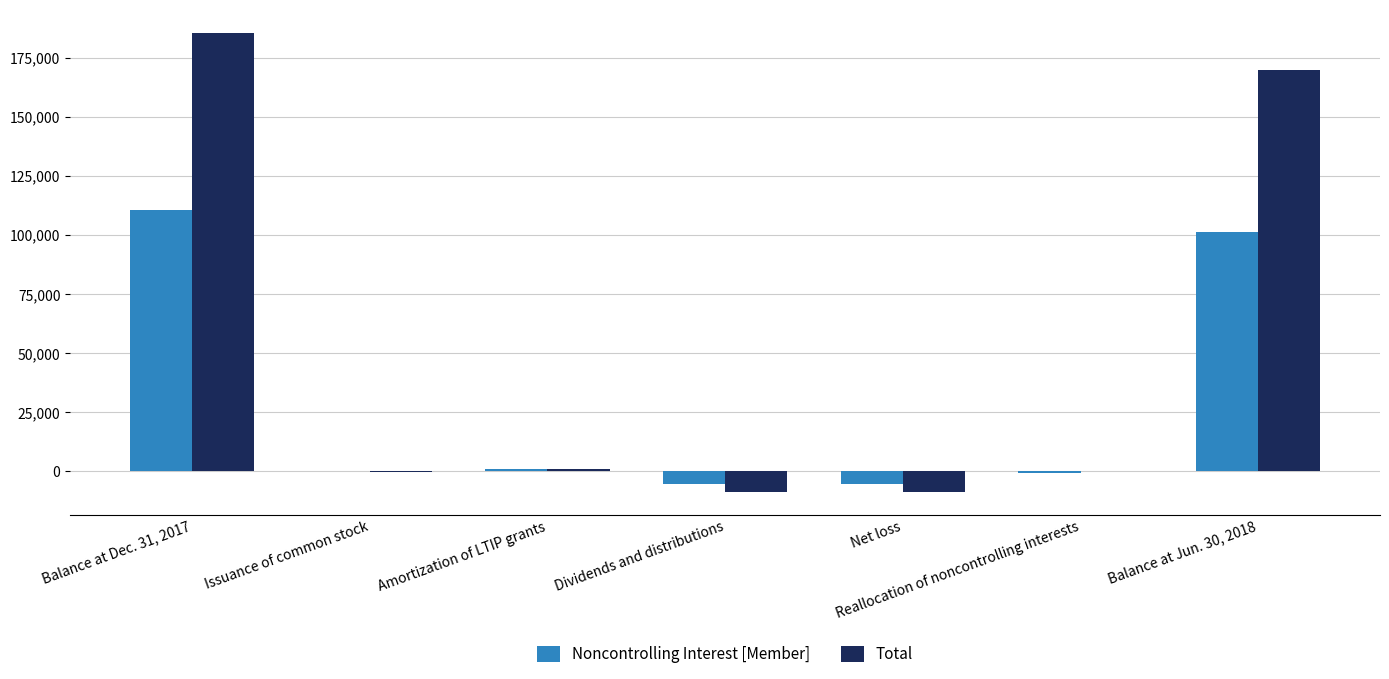

The Noncontrolling Interest [Member] series shows -5131 at Dividends and distributions. True or false?

True